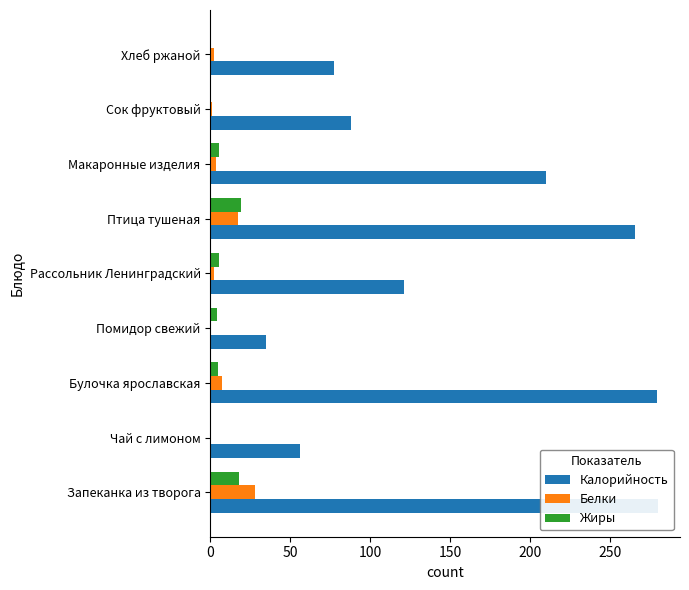

What is the difference between the maximum and minimum values in the Белки series?

27.6